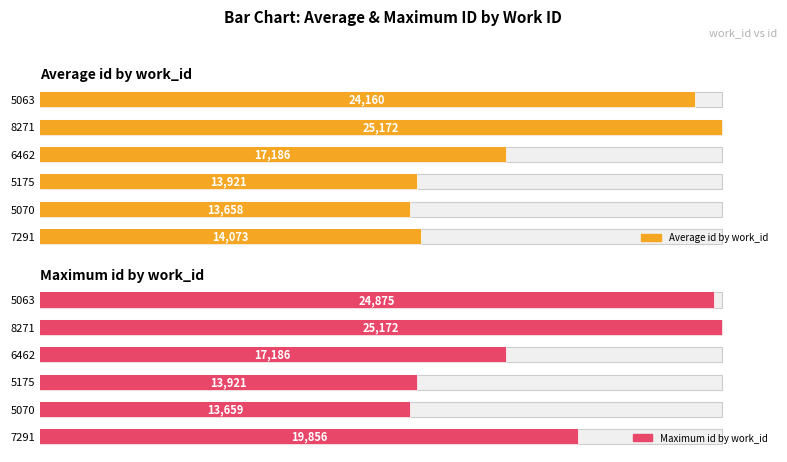

How many data points in Average id by work_id are above 17186?

2